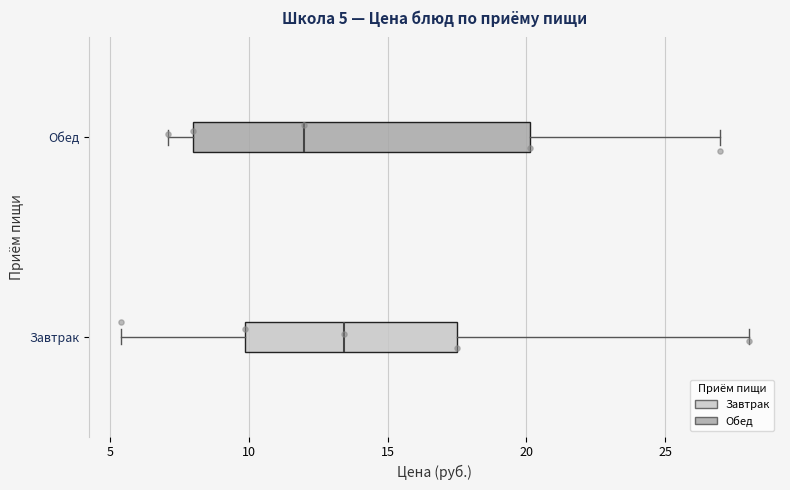

Which box has the furthest to the right median line?

Завтрак